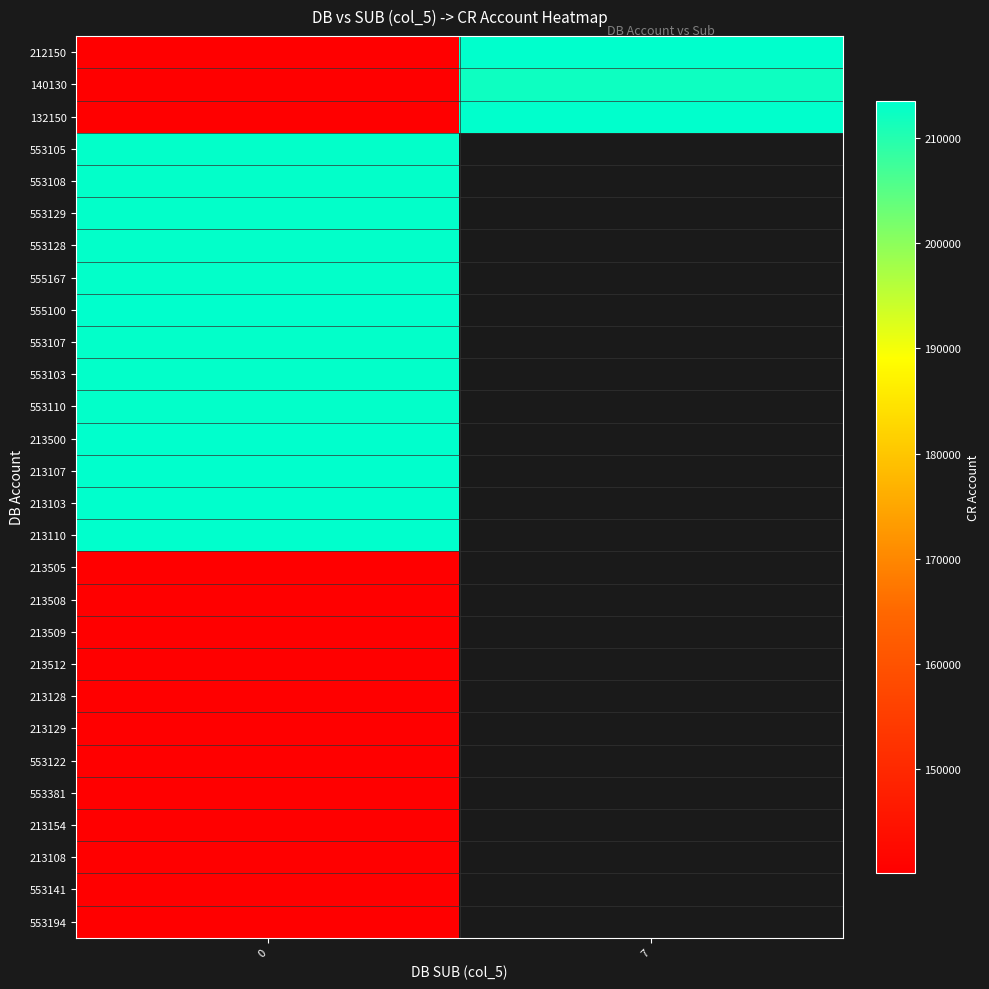

What is the maximum value shown in the chart?

213516.0